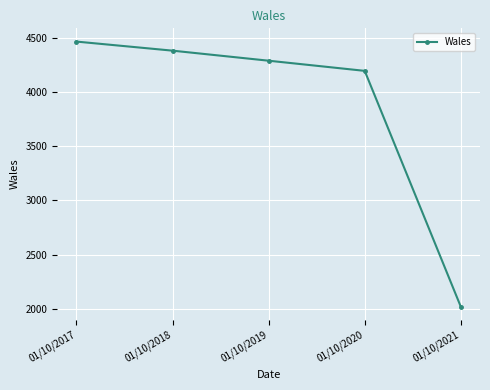

Reading left to right, extract all data points from this chart.

4471	4387	4294	4200	2017